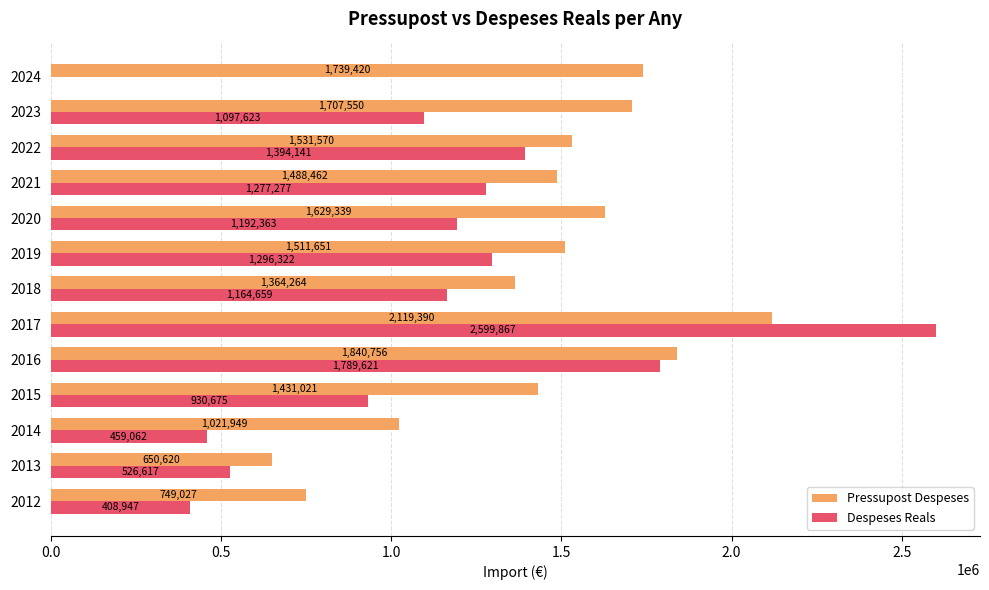

Which series changed the most between 2019 and 2024?

Despeses Reals